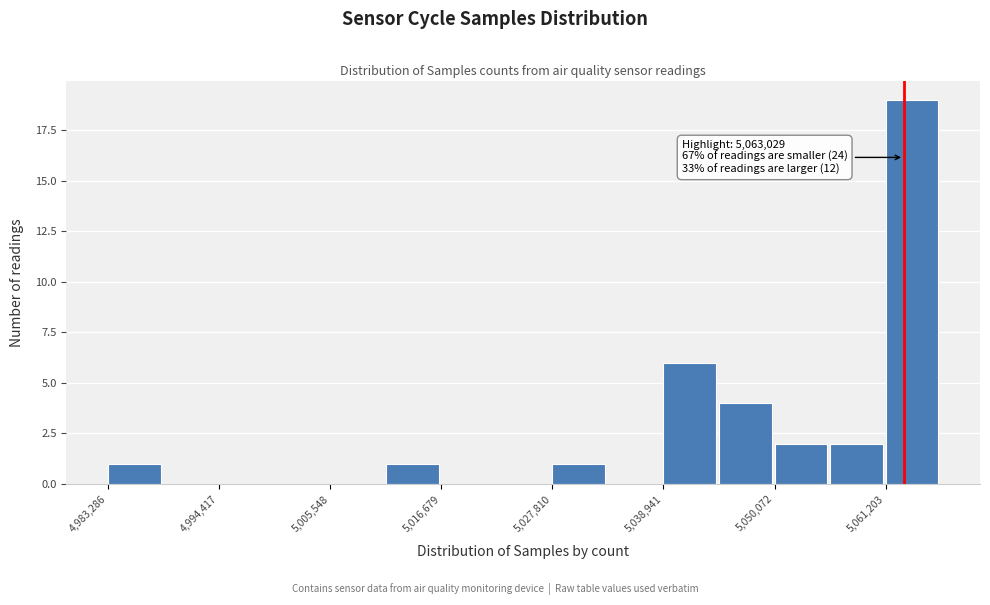

Around what value on the x-axis is the tallest bar? Give the approximate position of its centre, as read against the axis.

5064000